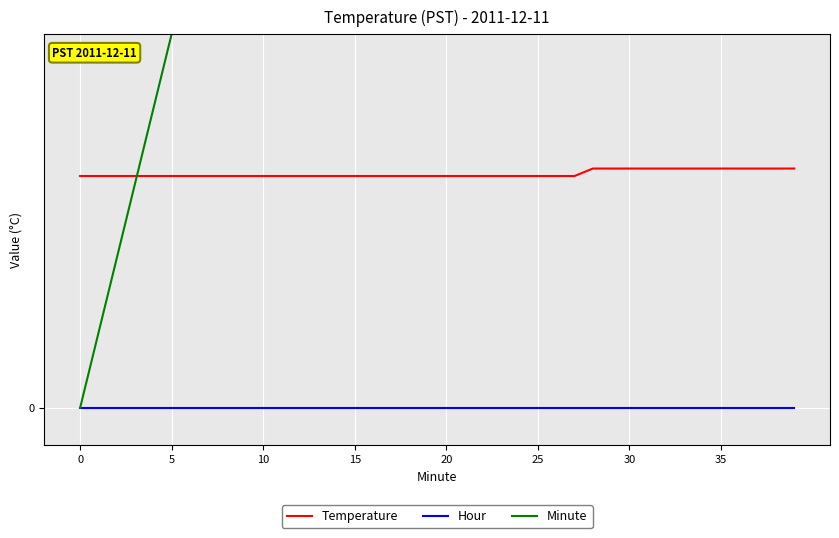

What is the maximum value shown in the chart?

39.0